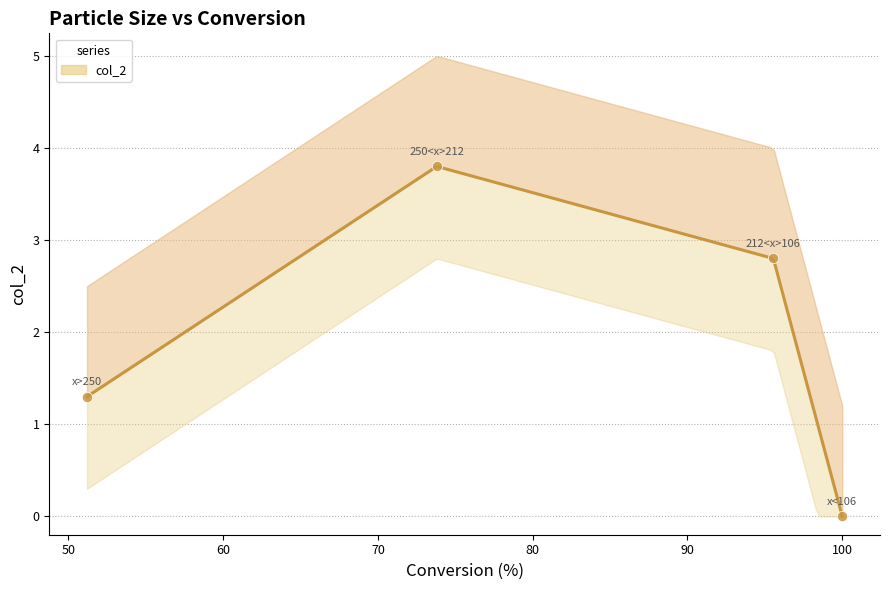

Which has a higher value, x<106 or x>250?

x>250